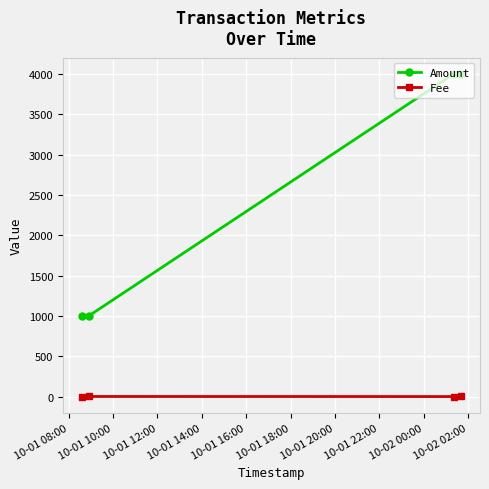

What are all the series names shown in the legend?

Amount, Fee